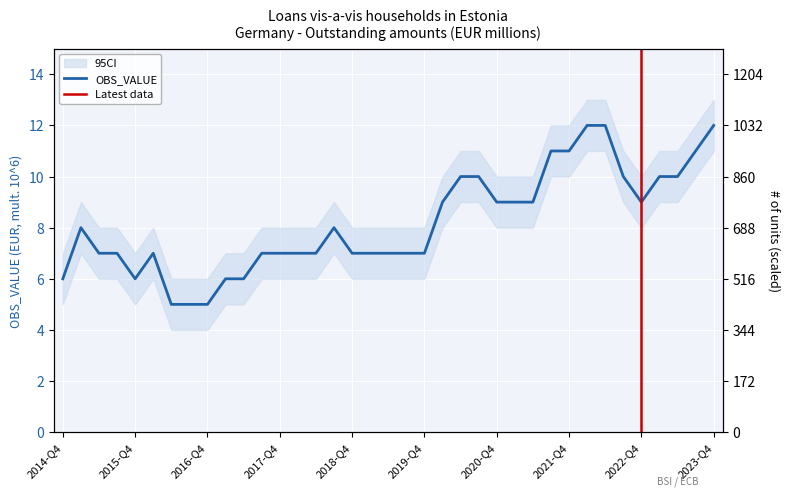

Reading right to left, extract all data points from this chart.

12	11	10	10	9	10	12	12	11	11	9	9	9	10	10	9	7	7	7	7	7	8	7	7	7	7	6	6	5	5	5	7	6	7	7	8	6